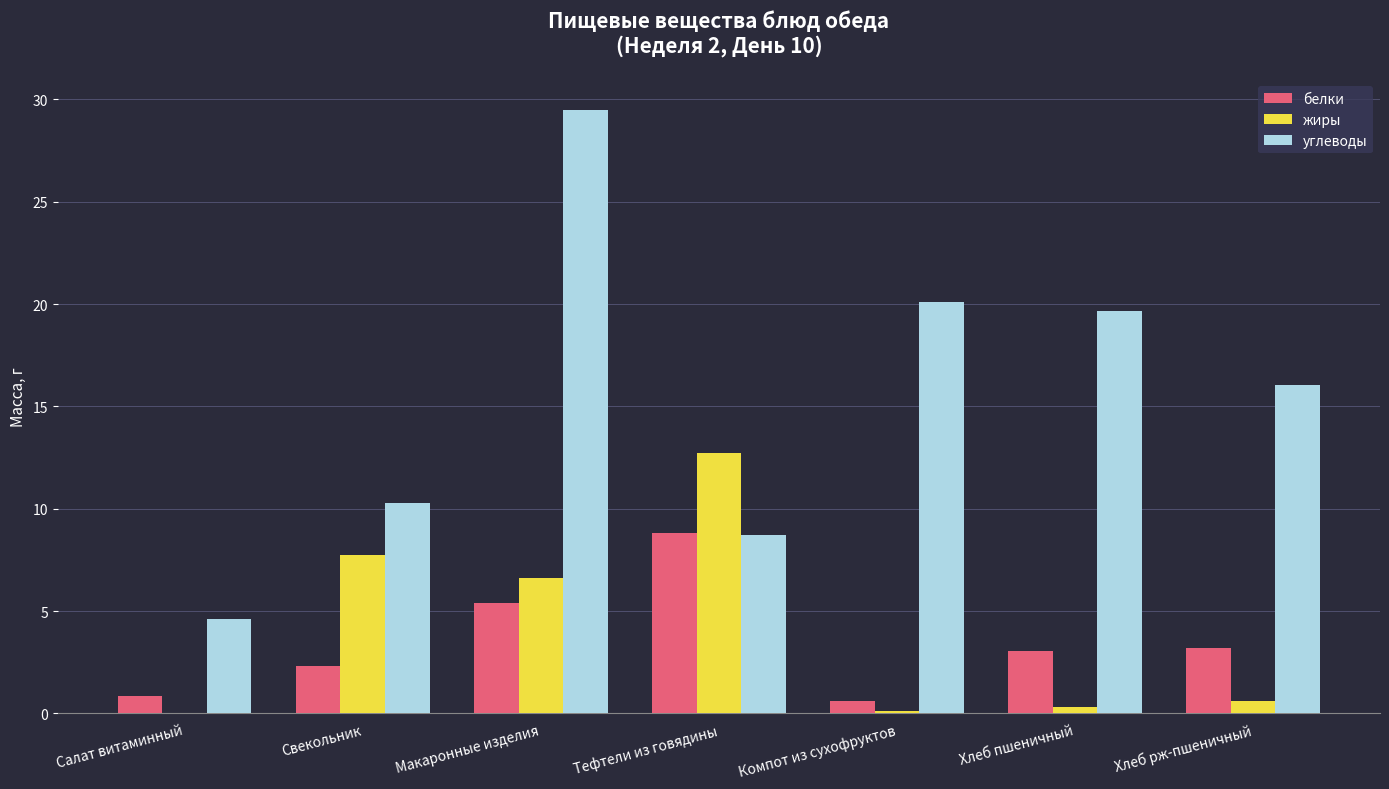

Which series changed the most between Свекольник and Хлеб рж-пшеничный?

жиры